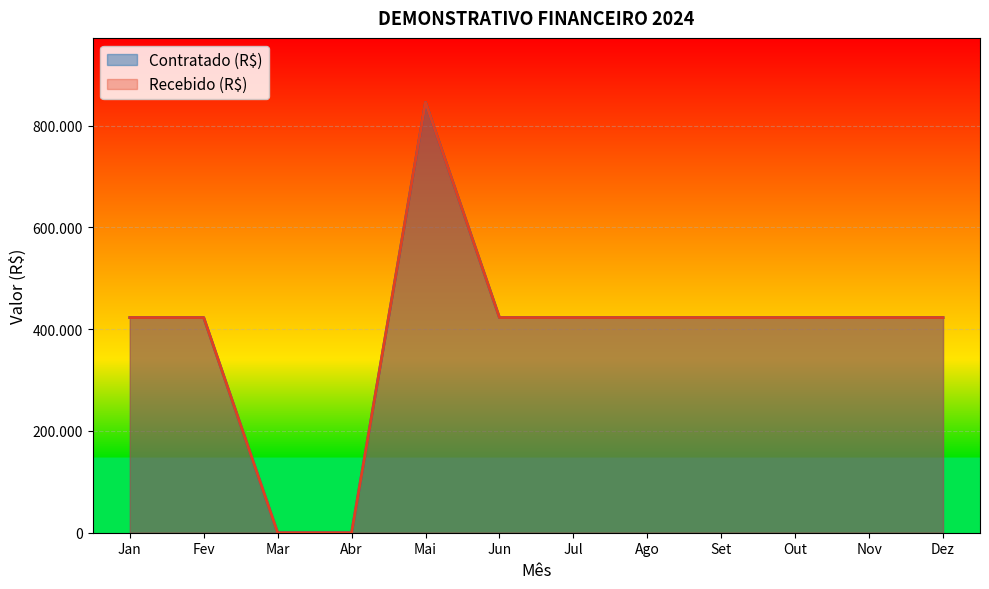

What is the value of the Contratado (R$) point at the 8th from the left?

422868